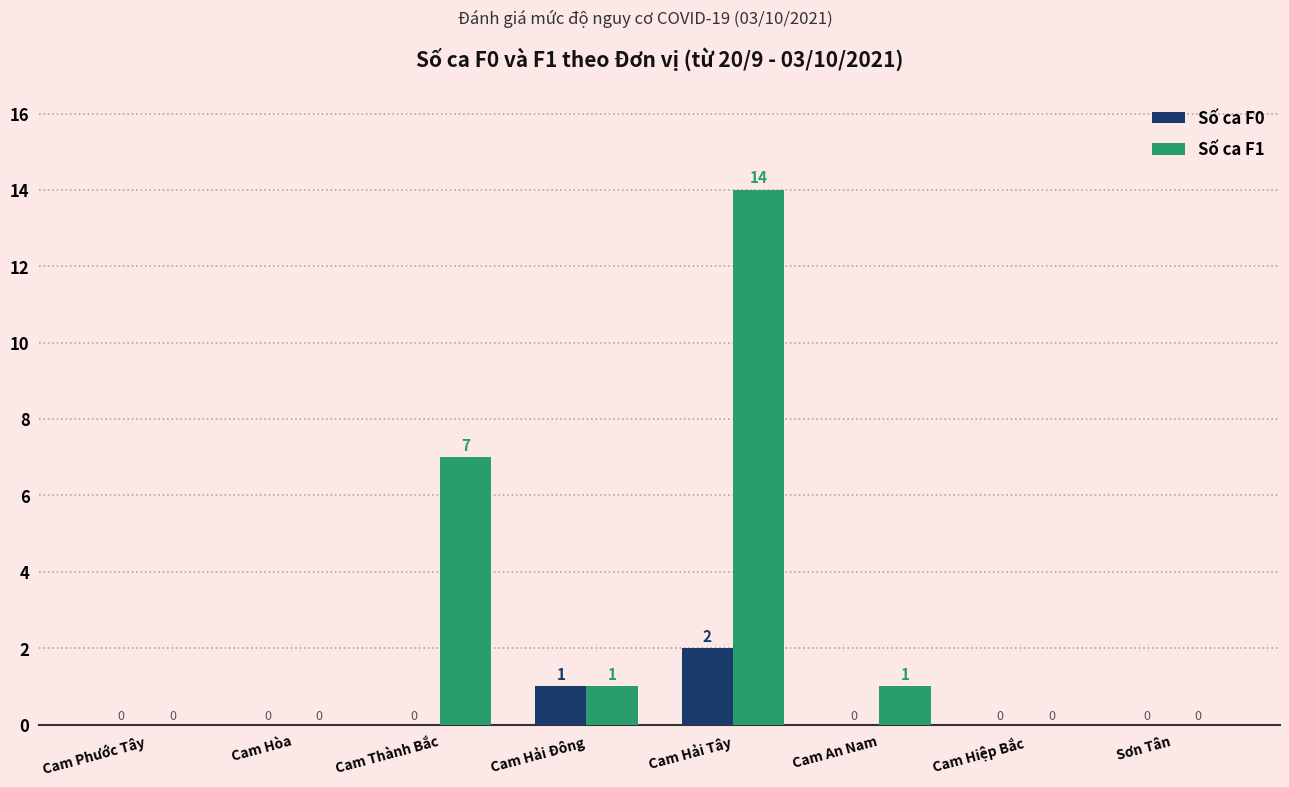

Reading left to right, what are all the values shown in this chart?

Số ca F0: Cam Phước Tây=0	Cam Hòa=0	Cam Thành Bắc=0	Cam Hải Đông=1	Cam Hải Tây=2	Cam An Nam=0	Cam Hiệp Bắc=0	Sơn Tân=0
Số ca F1: Cam Phước Tây=0	Cam Hòa=0	Cam Thành Bắc=7	Cam Hải Đông=1	Cam Hải Tây=14	Cam An Nam=1	Cam Hiệp Bắc=0	Sơn Tân=0